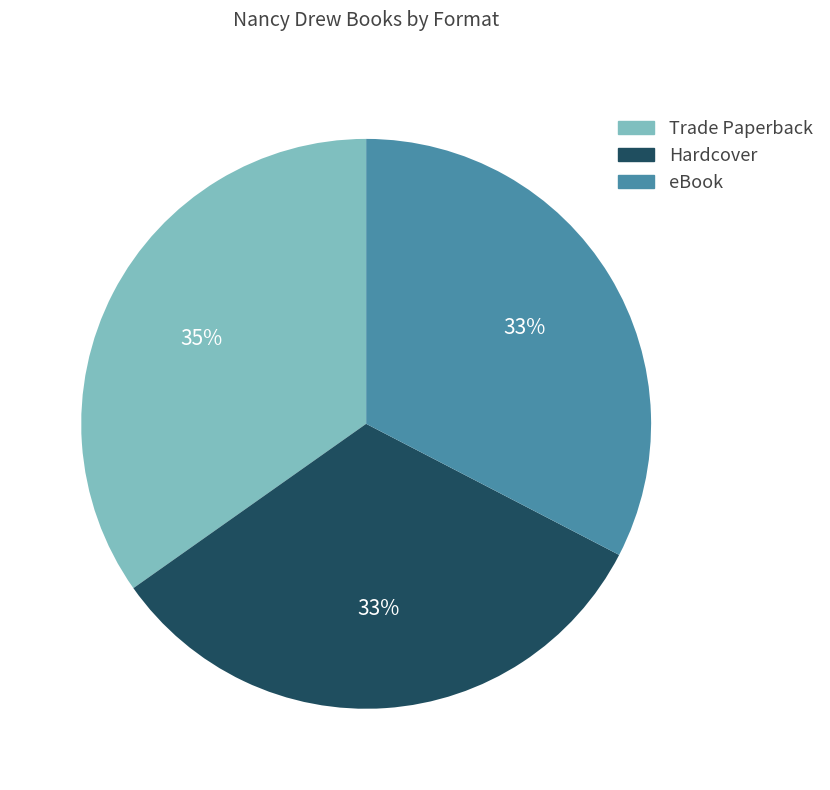

Does eBook represent more than half of the total?

No